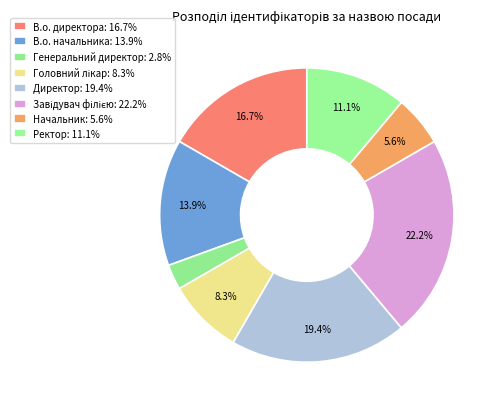

Which slice is the smallest?

Генеральний директор